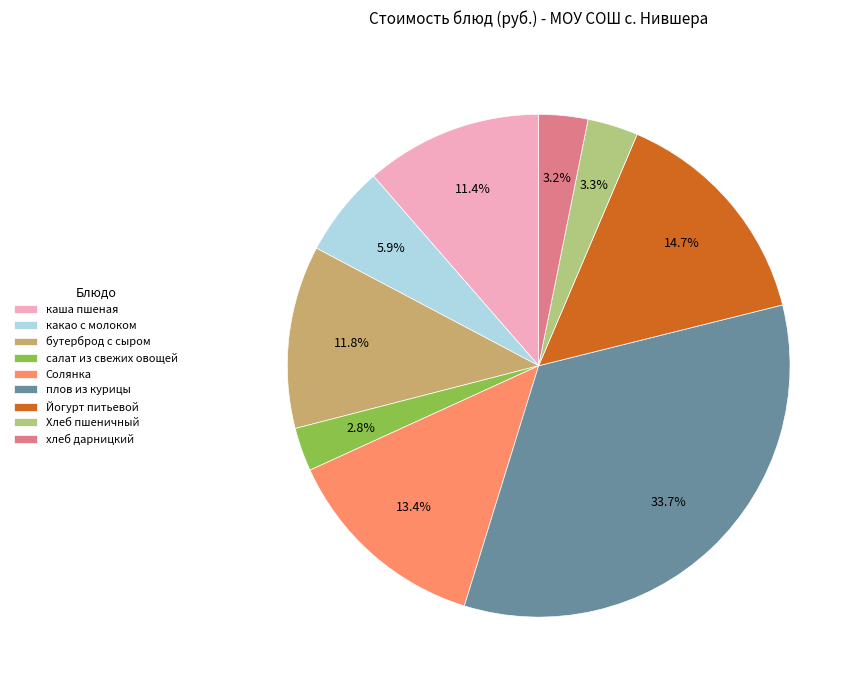

To the nearest percent, what portion does Йогурт питьевой represent?

15%